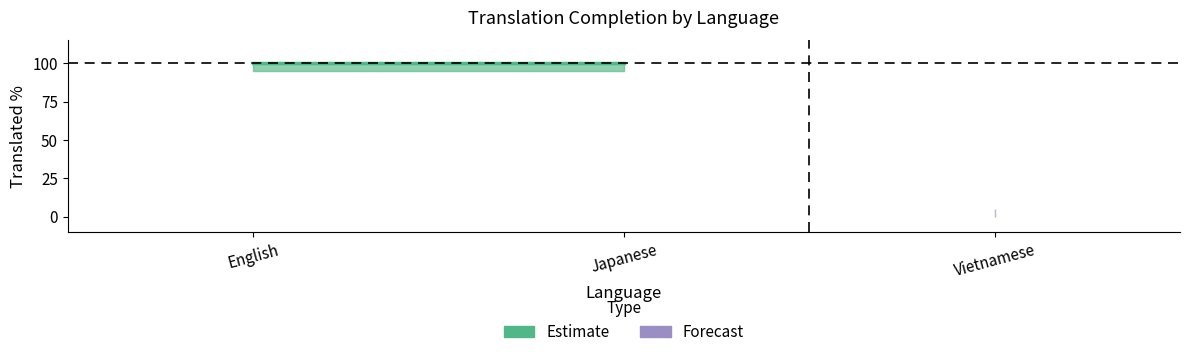

The translated series shows 0 at Japanese. True or false?

False